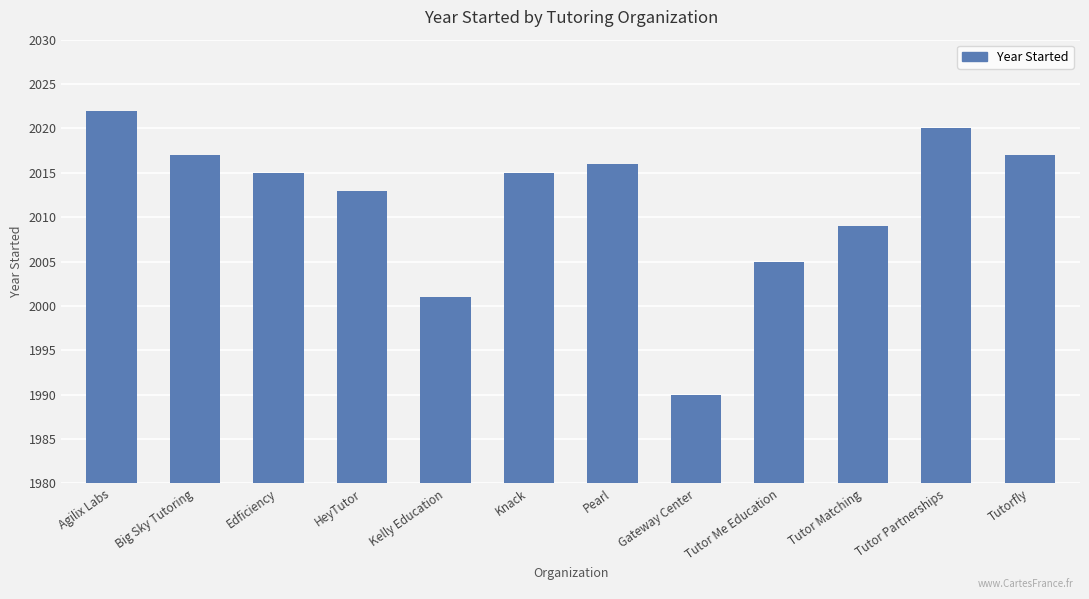

What is the label of the 3rd bar from the right?

Tutor Matching